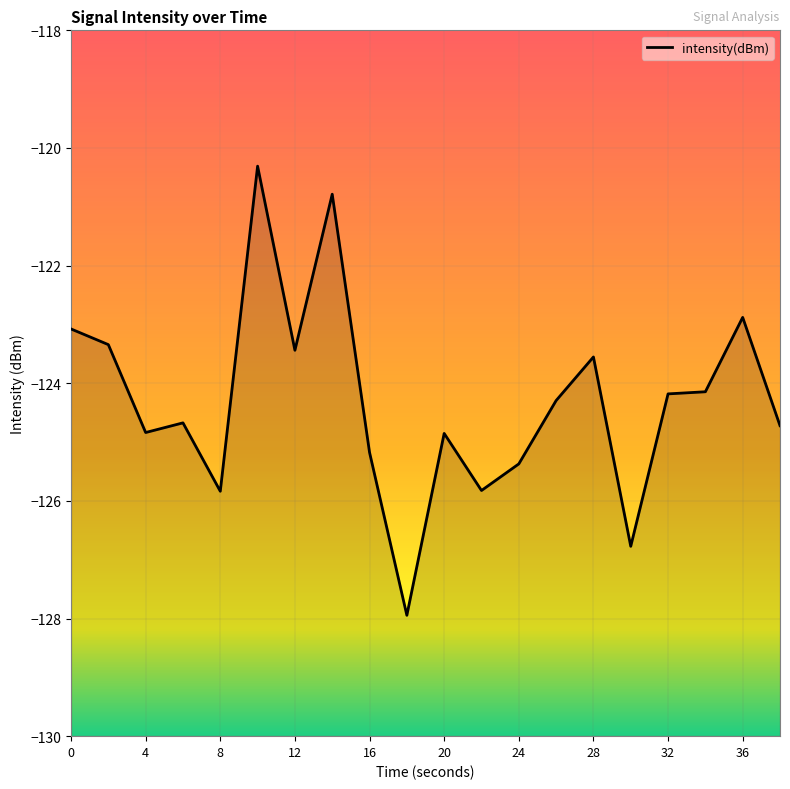

How many interior local peaks (higher than both neighbors) does the data have?

6